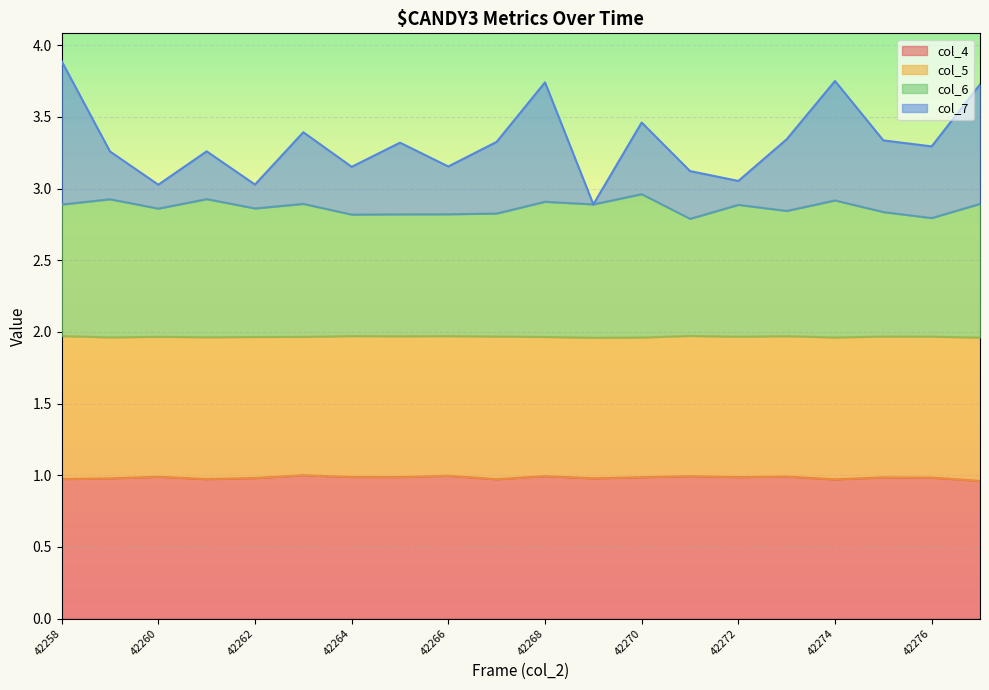

What is the difference between the highest and lowest values at 42275?

2.4